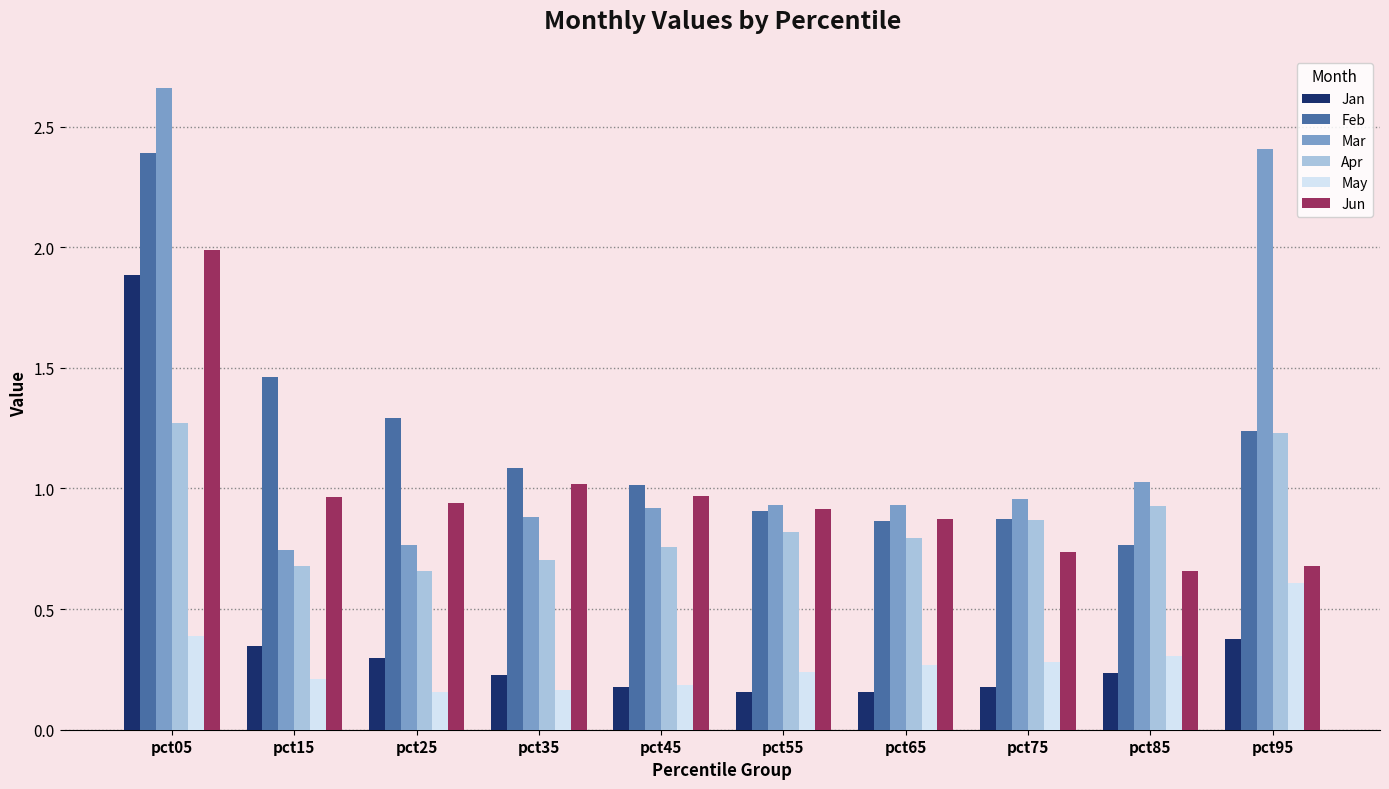

How many categories are shown in the chart?

10